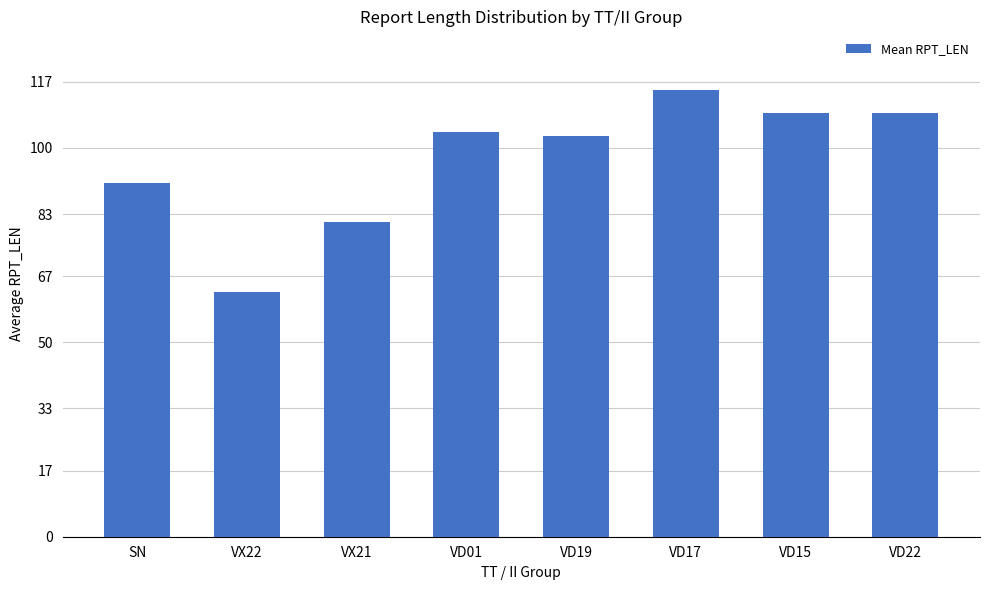

The chart shows a value of 163 at VD15. True or false?

False